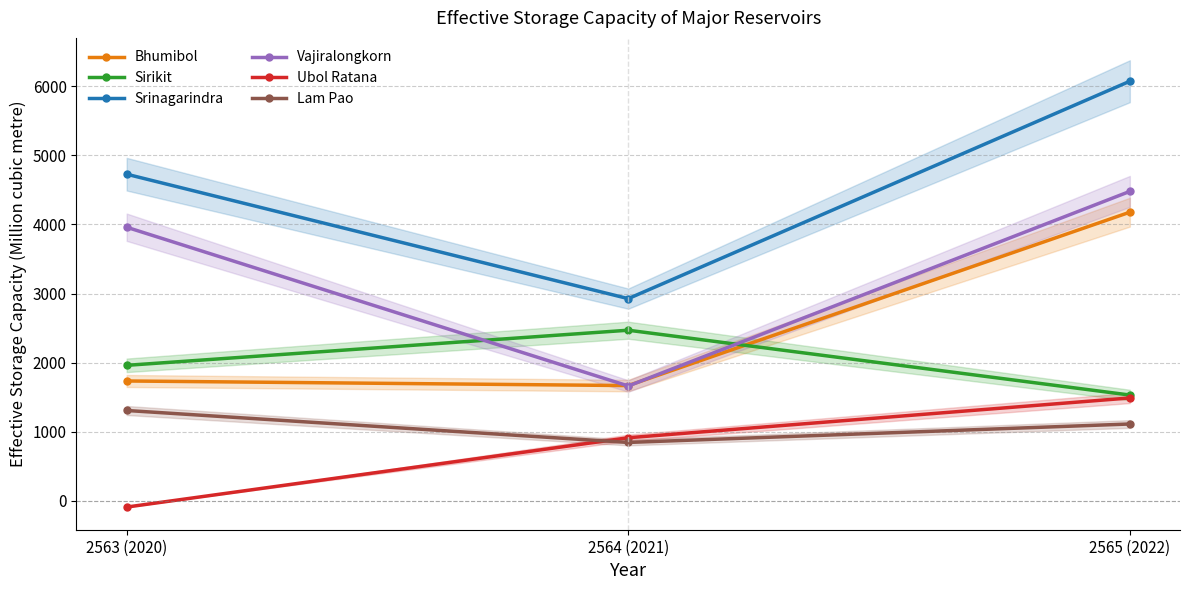

Reading left to right, extract all data points from this chart.

Bhumibol: 2563 (2020)=1735.5	2564 (2021)=1669.0	2565 (2022)=4178.0
Sirikit: 2563 (2020)=1961.9	2564 (2021)=2470.0	2565 (2022)=1532.0
Srinagarindra: 2563 (2020)=4727.8	2564 (2021)=2927.0	2565 (2022)=6073.0
Vajiralongkorn: 2563 (2020)=3960.2	2564 (2021)=1663.0	2565 (2022)=4479.0
Ubol Ratana: 2563 (2020)=-89.0	2564 (2021)=914.0	2565 (2022)=1490.0
Lam Pao: 2563 (2020)=1308.5	2564 (2021)=846.0	2565 (2022)=1113.0